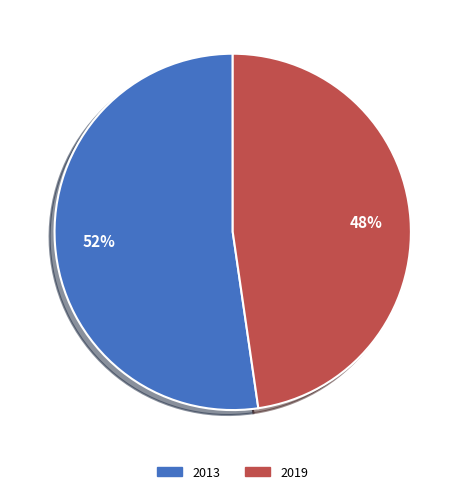

To the nearest percent, what is the average slice percentage?

50%